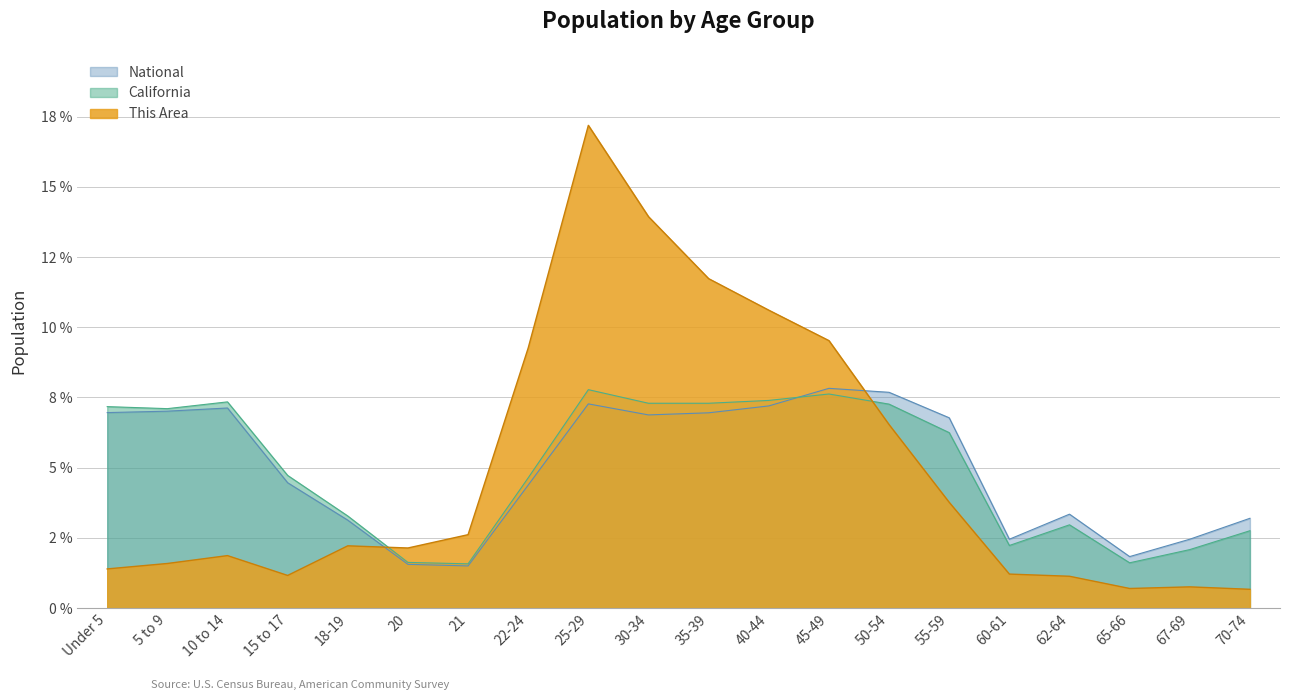

Where does the California series first go above 6?

Under 5